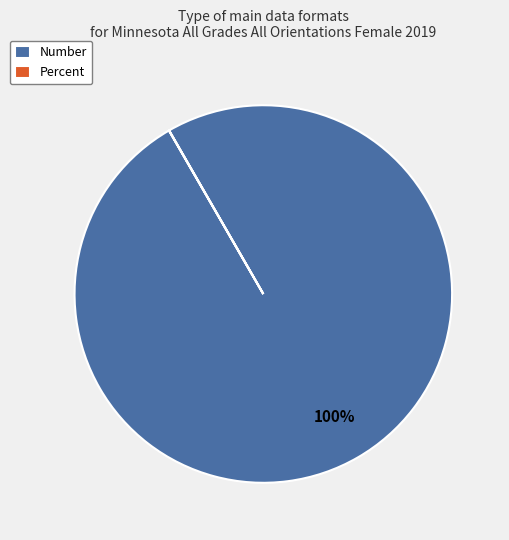

To the nearest percent, what is the average slice percentage?

50%